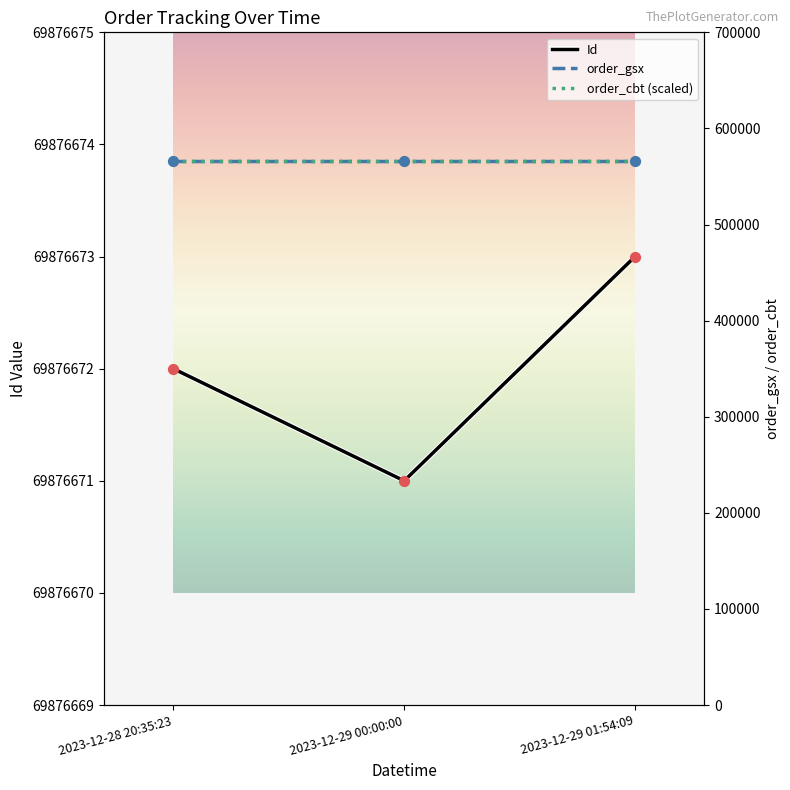

Is the value of order_gsx at 2023-12-29 00:00:00 greater than the value of order_cbt (scaled) at 2023-12-28 20:35:23?

No